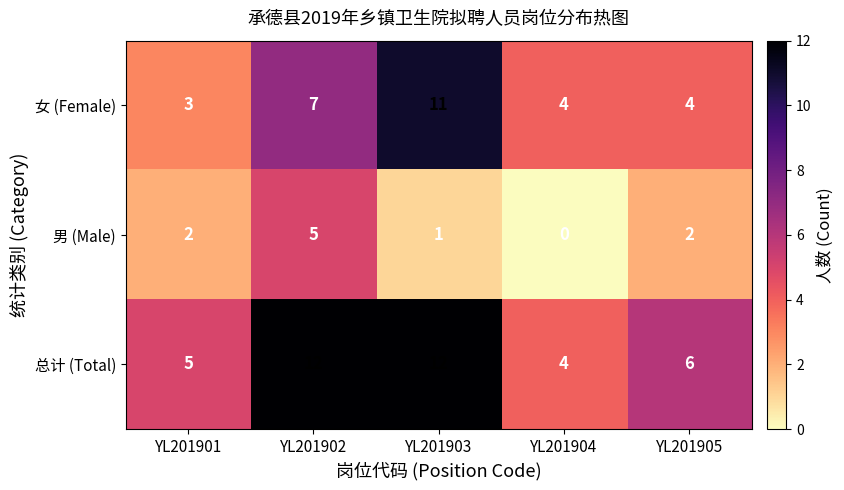

At which label does 女 (Female) reach its peak?

YL201903